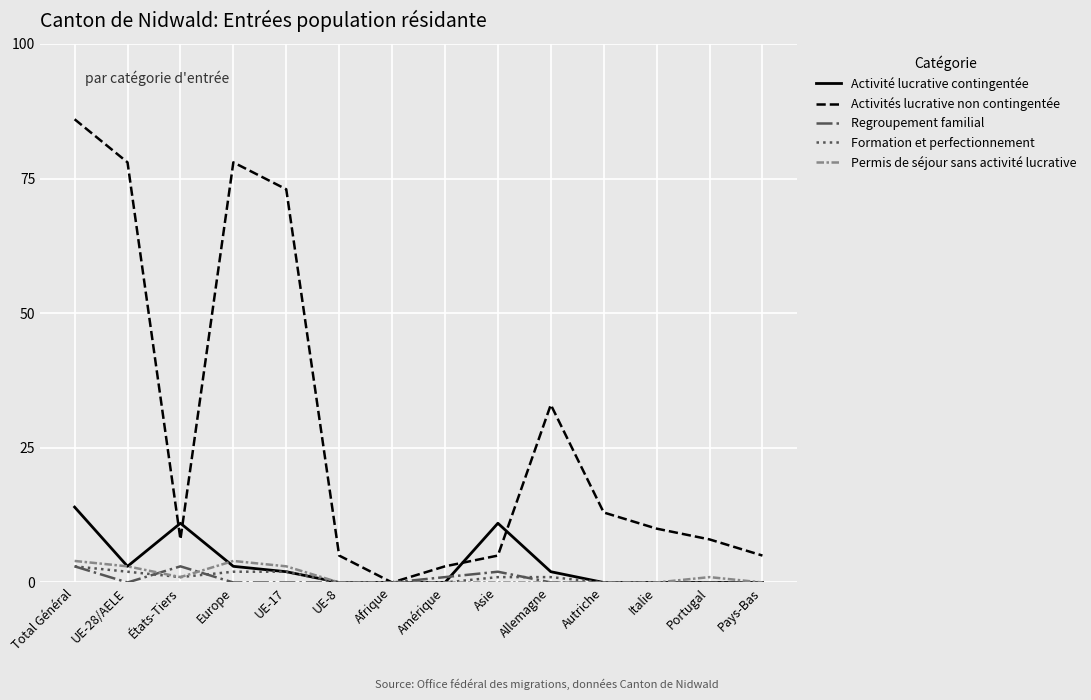

Is it true that Activités lucrative non contingentée equals 8 at Allemagne?

False